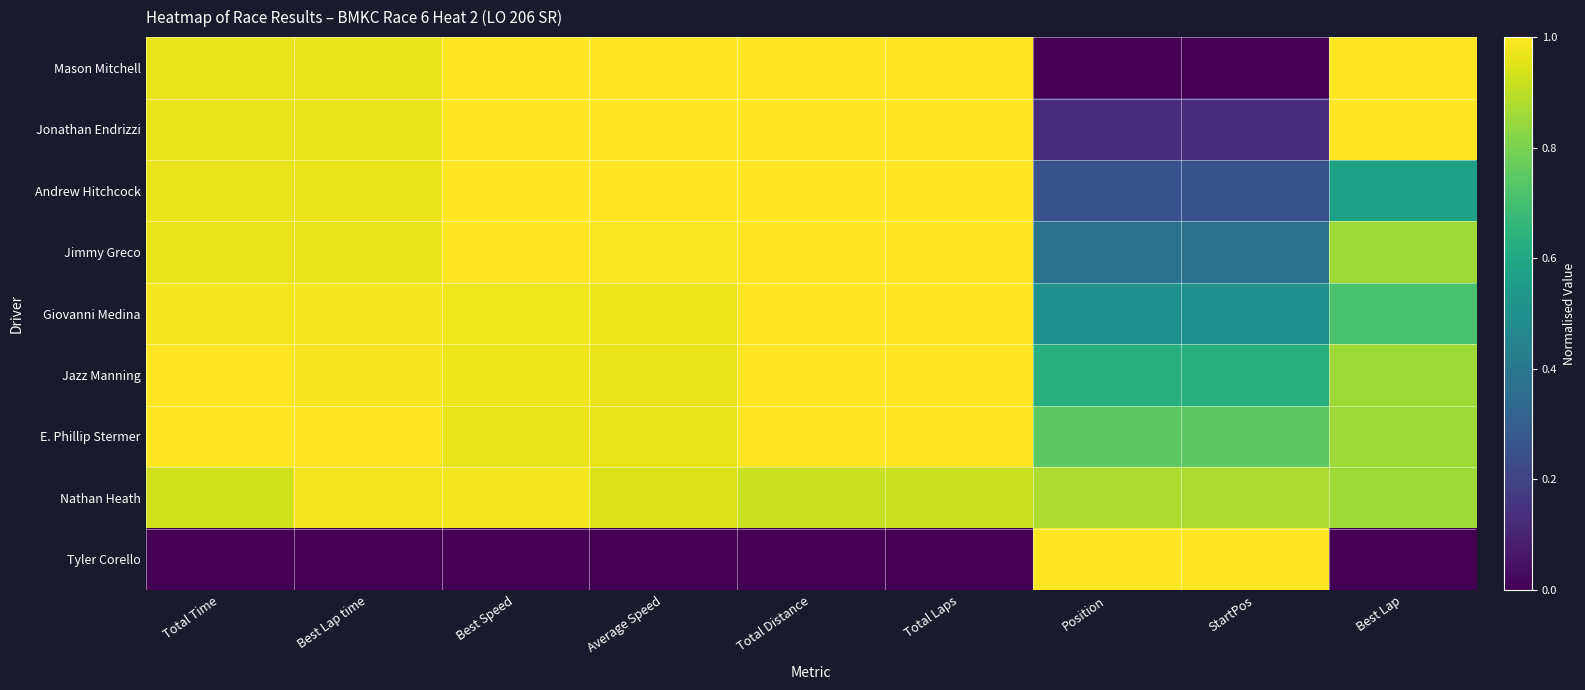

Reading right to left, list all the values displayed in this chart.

Mason Mitchell: Best Lap=1.0	StartPos=0.0	Position=0.0	Total Laps=1.0	Total Distance=1.0	Average Speed=1.0	Best Speed=1.0	Best Lap time=1.0	Total Time=1.0
Jonathan Endrizzi: Best Lap=1.0	StartPos=0.1	Position=0.1	Total Laps=1.0	Total Distance=1.0	Average Speed=1.0	Best Speed=1.0	Best Lap time=1.0	Total Time=1.0
Andrew Hitchcock: Best Lap=0.6	StartPos=0.2	Position=0.2	Total Laps=1.0	Total Distance=1.0	Average Speed=1.0	Best Speed=1.0	Best Lap time=1.0	Total Time=1.0
Jimmy Greco: Best Lap=0.9	StartPos=0.4	Position=0.4	Total Laps=1.0	Total Distance=1.0	Average Speed=1.0	Best Speed=1.0	Best Lap time=1.0	Total Time=1.0
Giovanni Medina: Best Lap=0.7	StartPos=0.5	Position=0.5	Total Laps=1.0	Total Distance=1.0	Average Speed=1.0	Best Speed=1.0	Best Lap time=1.0	Total Time=1.0
Jazz Manning: Best Lap=0.9	StartPos=0.6	Position=0.6	Total Laps=1.0	Total Distance=1.0	Average Speed=1.0	Best Speed=1.0	Best Lap time=1.0	Total Time=1.0
E. Phillip Stermer: Best Lap=0.9	StartPos=0.8	Position=0.8	Total Laps=1.0	Total Distance=1.0	Average Speed=1.0	Best Speed=1.0	Best Lap time=1.0	Total Time=1.0
Nathan Heath: Best Lap=0.9	StartPos=0.9	Position=0.9	Total Laps=0.9	Total Distance=0.9	Average Speed=0.9	Best Speed=1.0	Best Lap time=1.0	Total Time=0.9
Tyler Corello: Best Lap=0.0	StartPos=1.0	Position=1.0	Total Laps=0.0	Total Distance=0.0	Average Speed=0.0	Best Speed=0.0	Best Lap time=0.0	Total Time=0.0